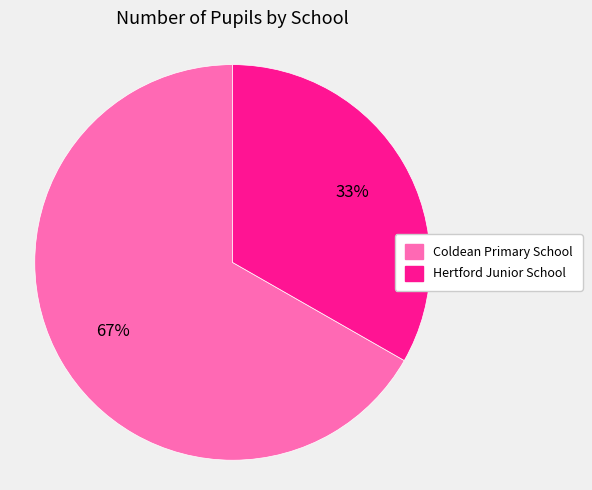

What percentage is the Coldean Primary School slice, to the nearest percent?

67%